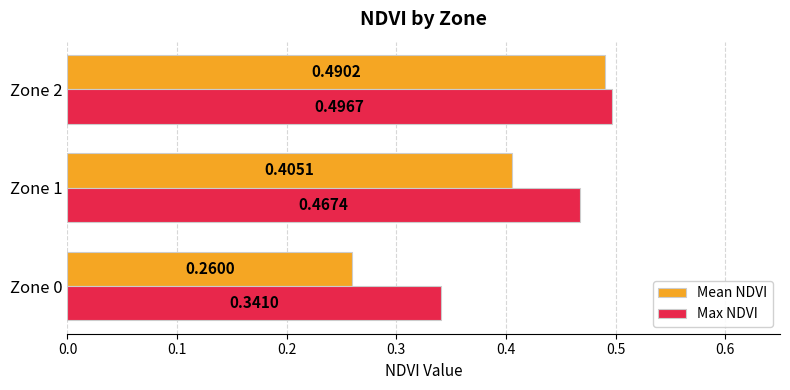

What is the sum of the Mean NDVI values at Zone 1 and Zone 0?

0.7